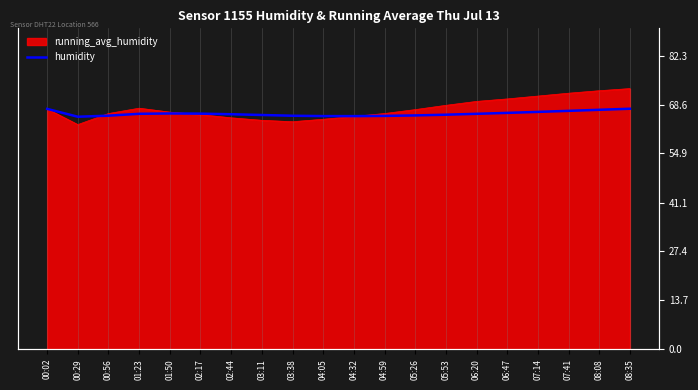

Read the value at 08:08.

67.1